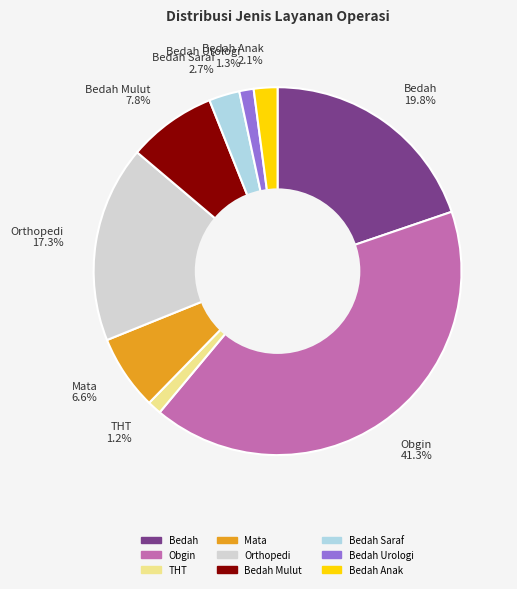

Which slice is the largest?

Obgin 41.3%